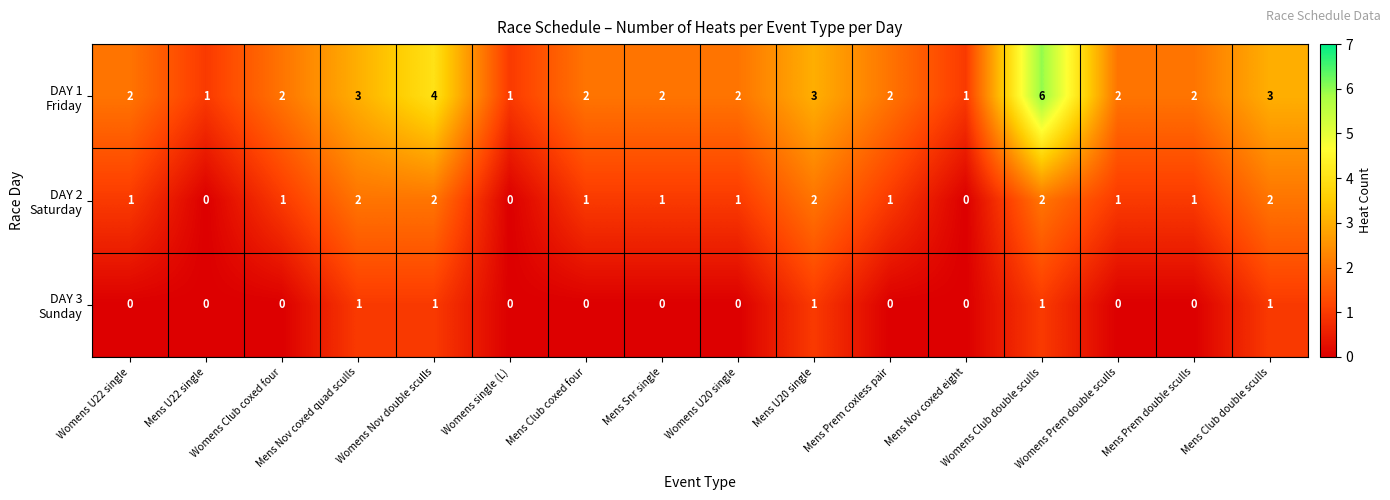

At which category is the sum across all series the highest?

Womens Club double sculls